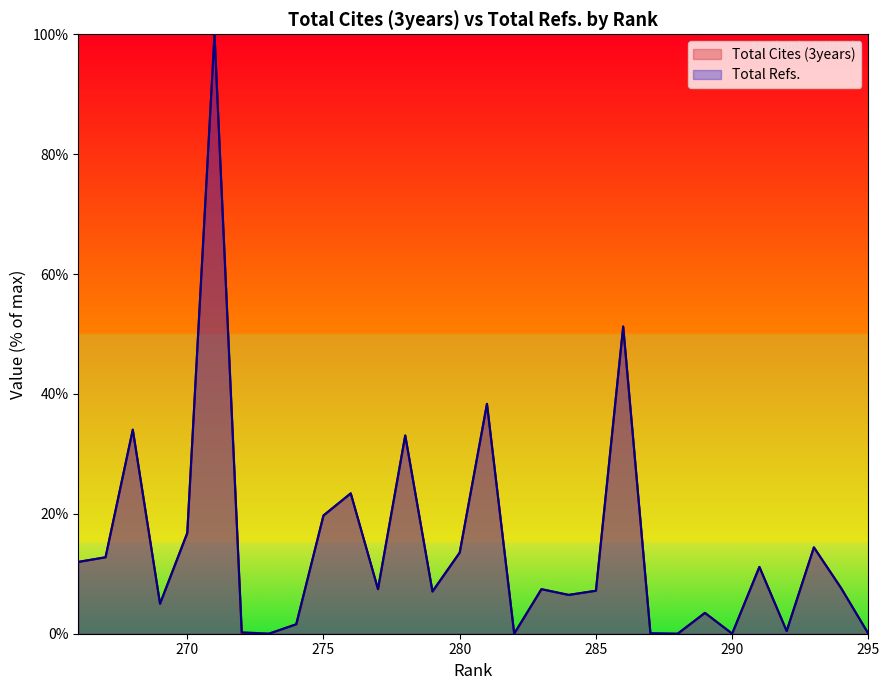

Does the chart display data point markers on the line(s)?

No